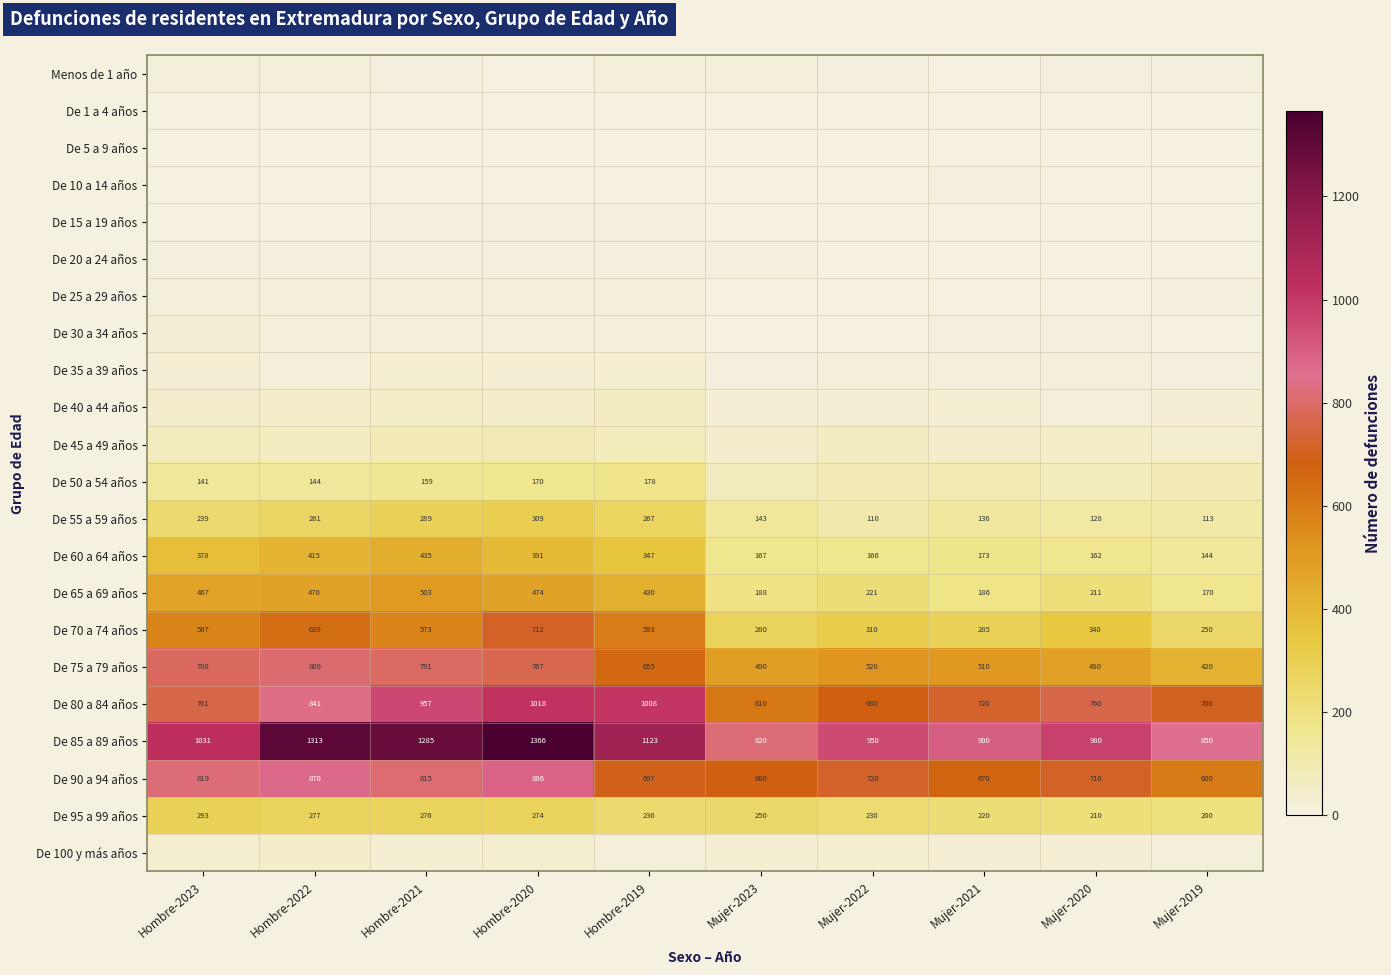

What is the highest value of the De 60 a 64 años series?

435